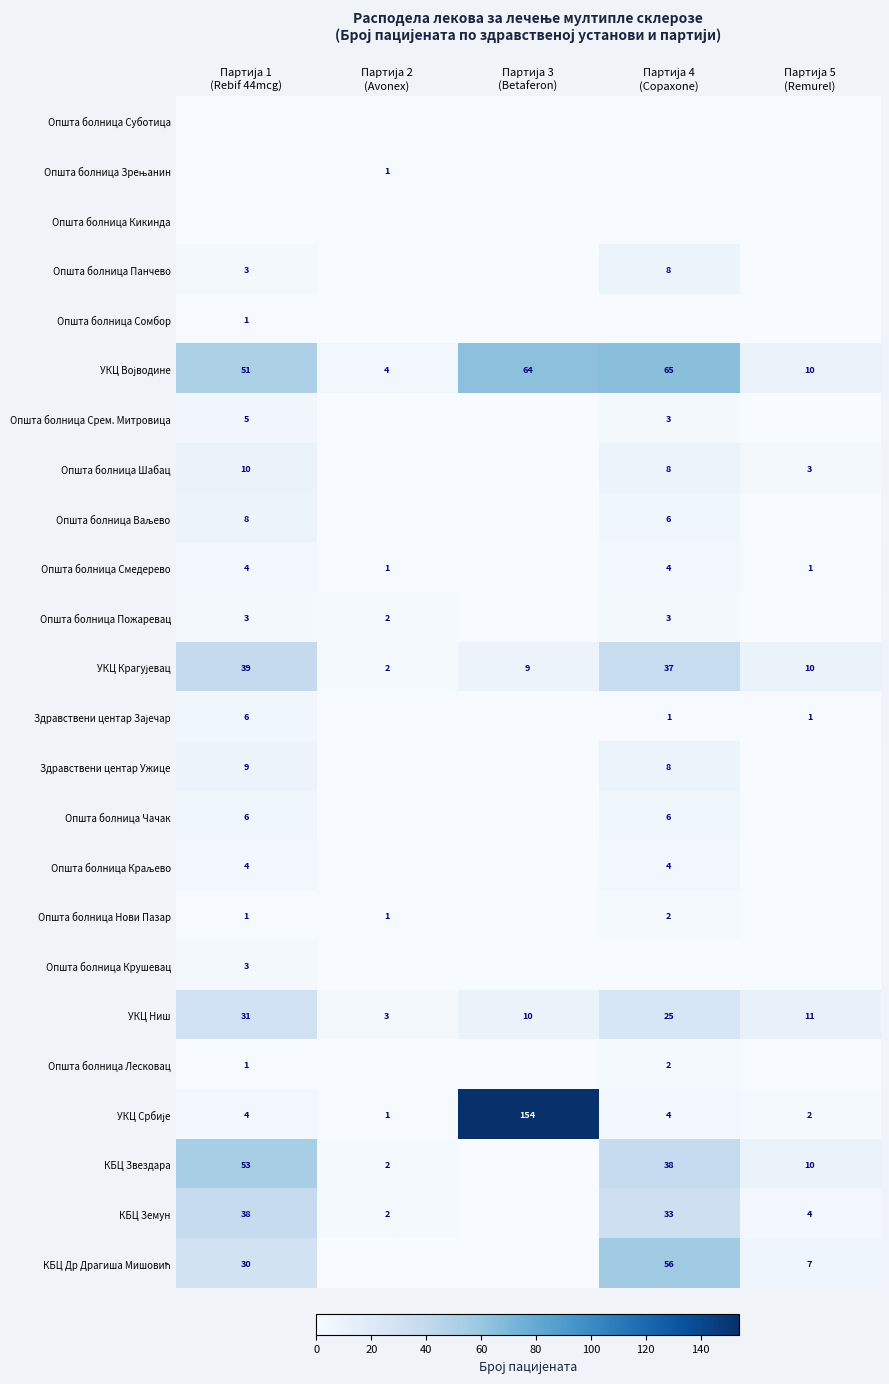

Rank the series by their maximum value, from lowest to highest.

Општа болница Суботица, Општа болница Кикинда, Општа болница Зрењанин, Општа болница Сомбор, Општа болница Нови Пазар, Општа болница Лесковац, Општа болница Пожаревац, Општа болница Крушевац, Општа болница Смедерево, Општа болница Краљево, Општа болница Срем. Митровица, Здравствени центар Зајечар, Општа болница Чачак, Општа болница Панчево, Општа болница Ваљево, Здравствени центар Ужице, Општа болница Шабац, УКЦ Ниш, КБЦ Земун, УКЦ Крагујевац, КБЦ Звездара, КБЦ Др Драгиша Мишовић, УКЦ Војводине, УКЦ Србије